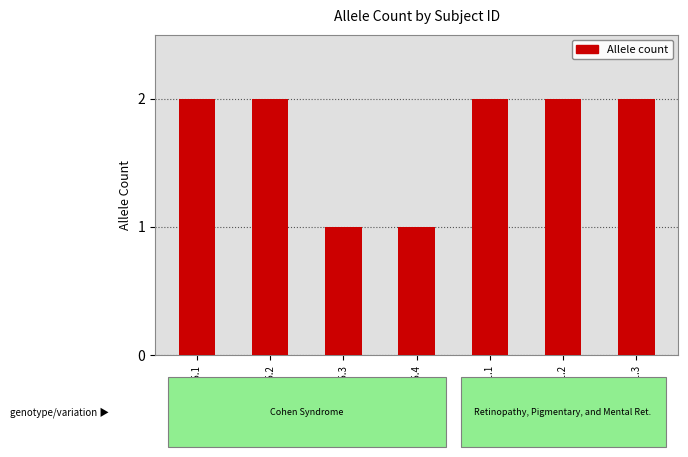

The chart shows a value of 2 at 216550.5.2. True or false?

True